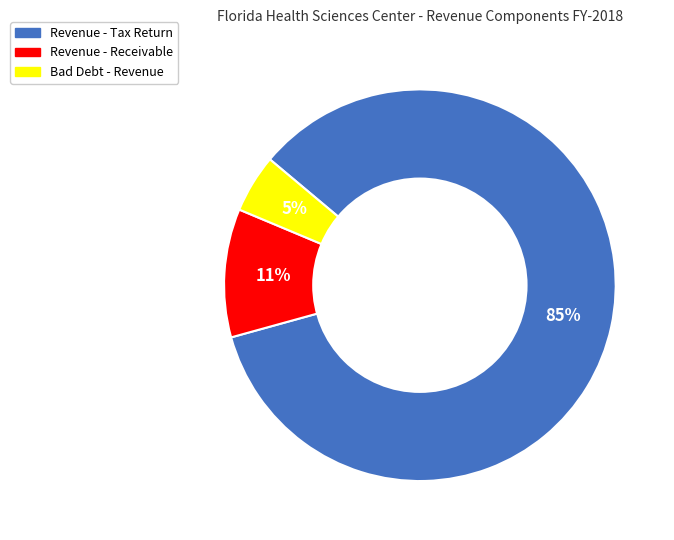

What percentage is the Revenue - Receivable slice, to the nearest percent?

11%